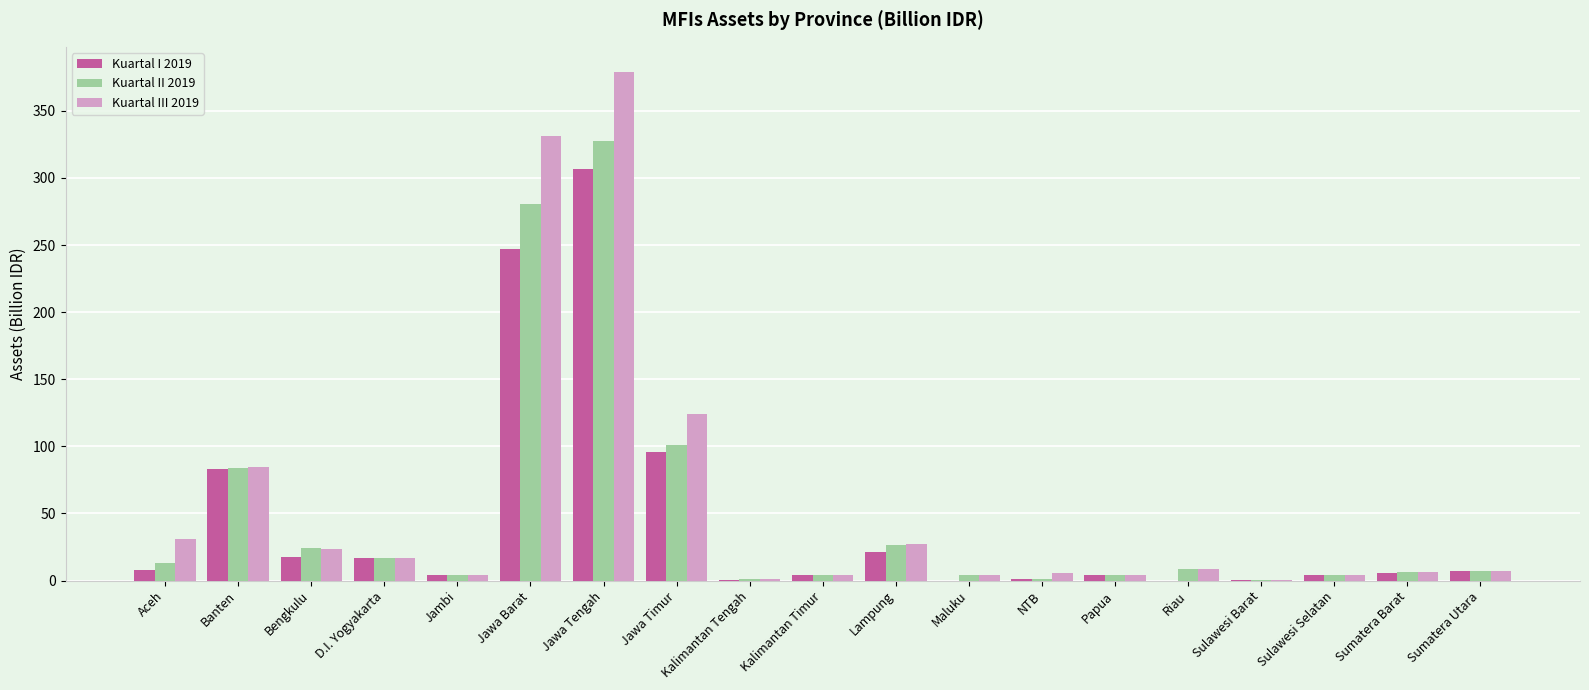

Read the Kuartal III 2019 value at D.I. Yogyakarta.

17.0